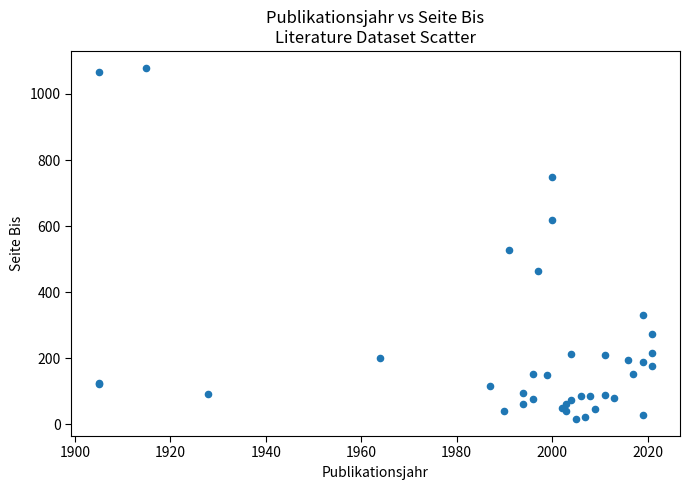

What Y value in the scatter plot is closest to 547?

527